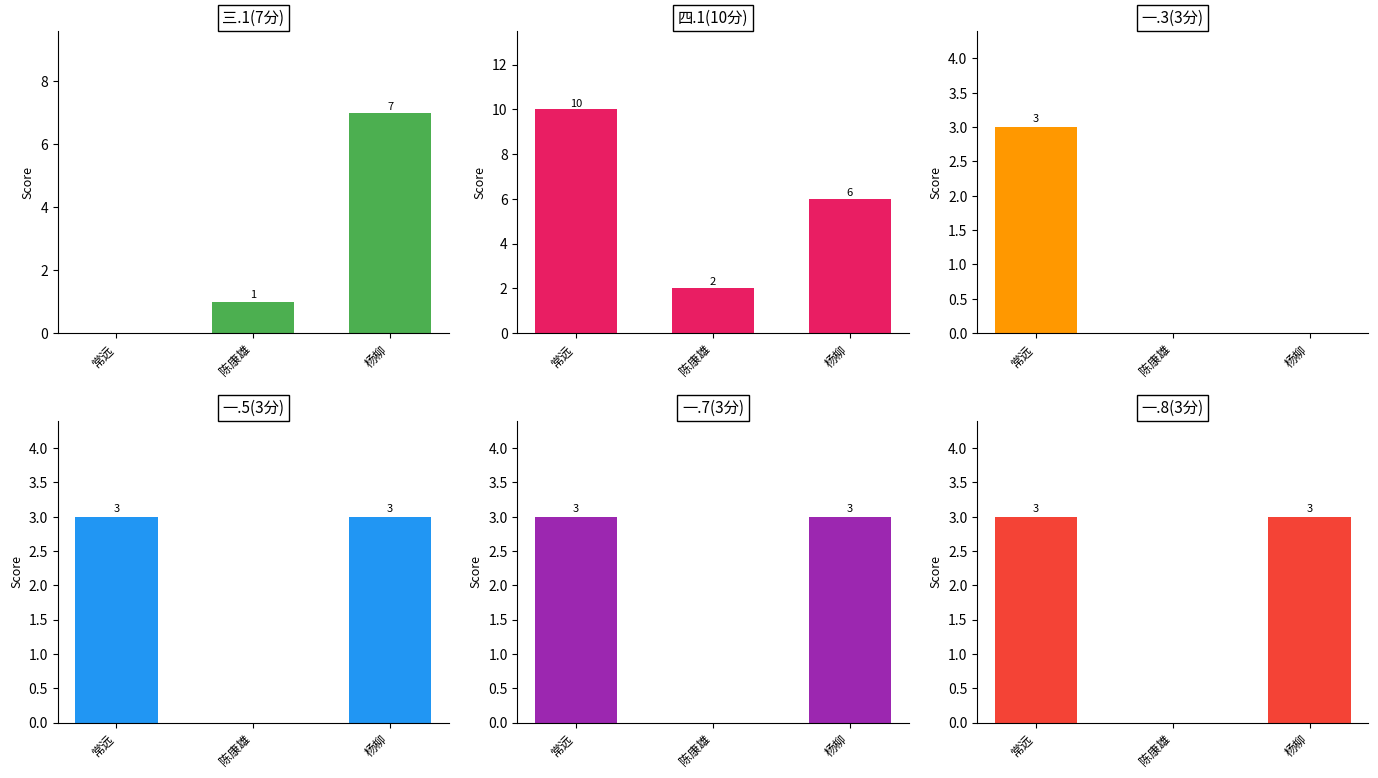

Is it true that 四.1(10分) equals 10 at 常远?

True